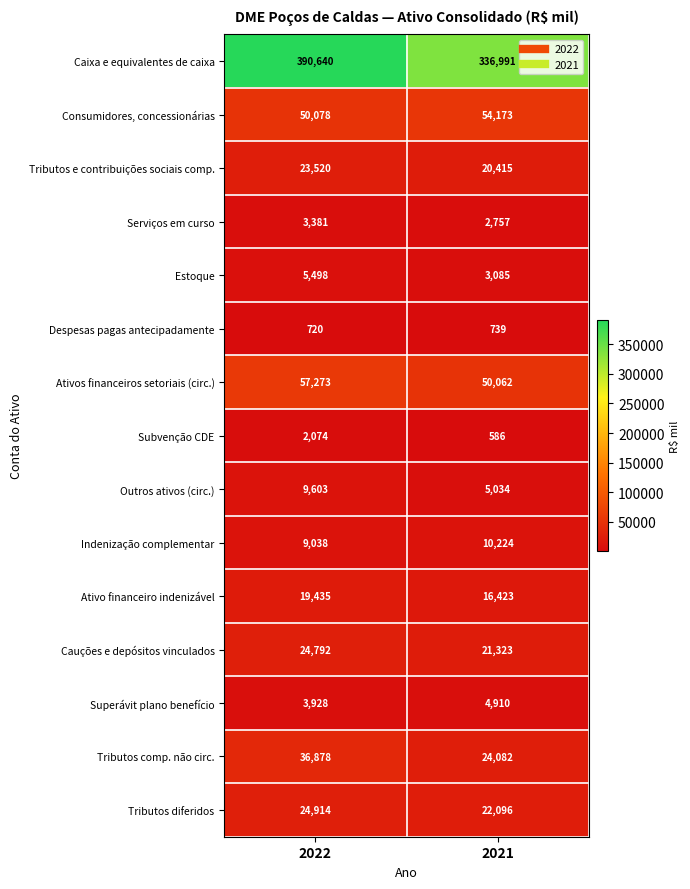

Which label corresponds to the largest value in the chart?

2022